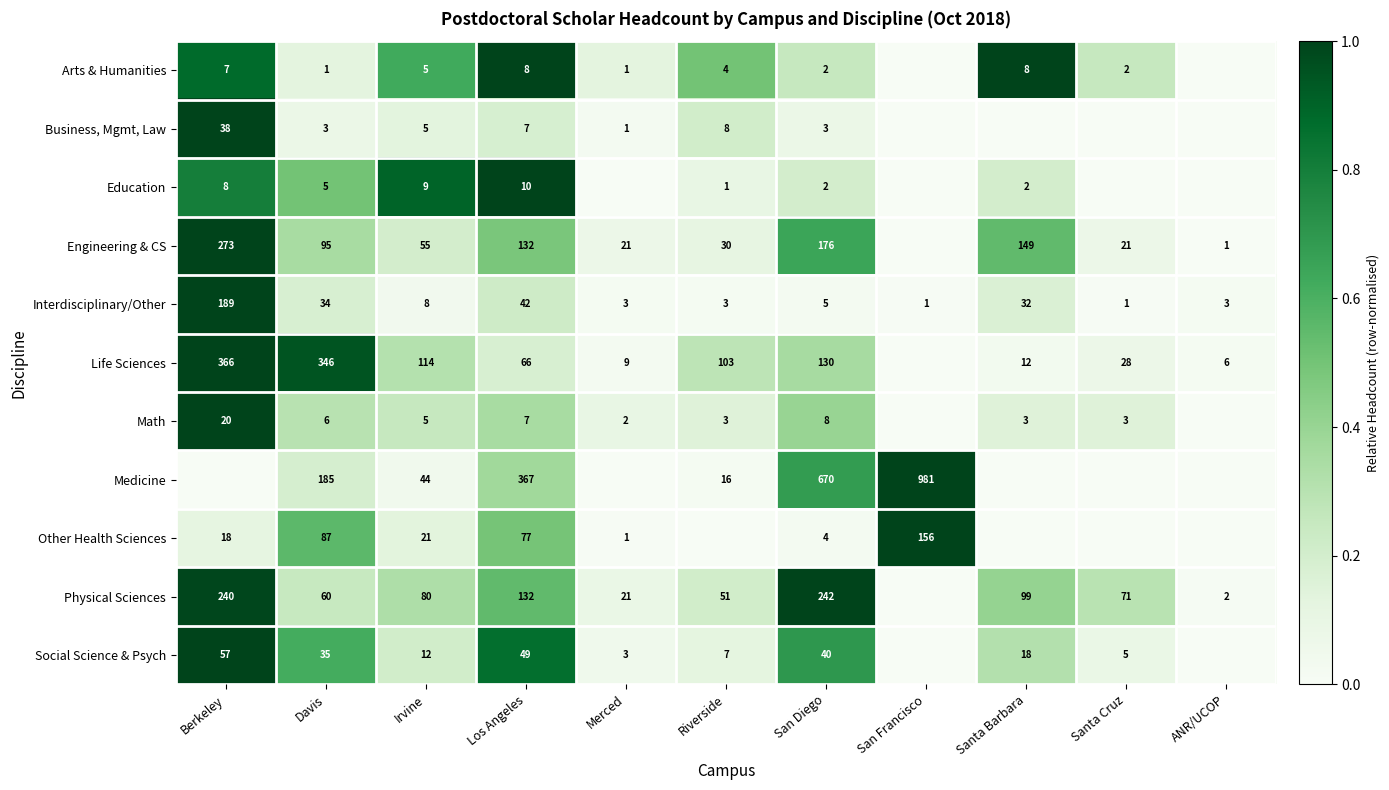

How many data points in Physical Sciences are above 0?

10